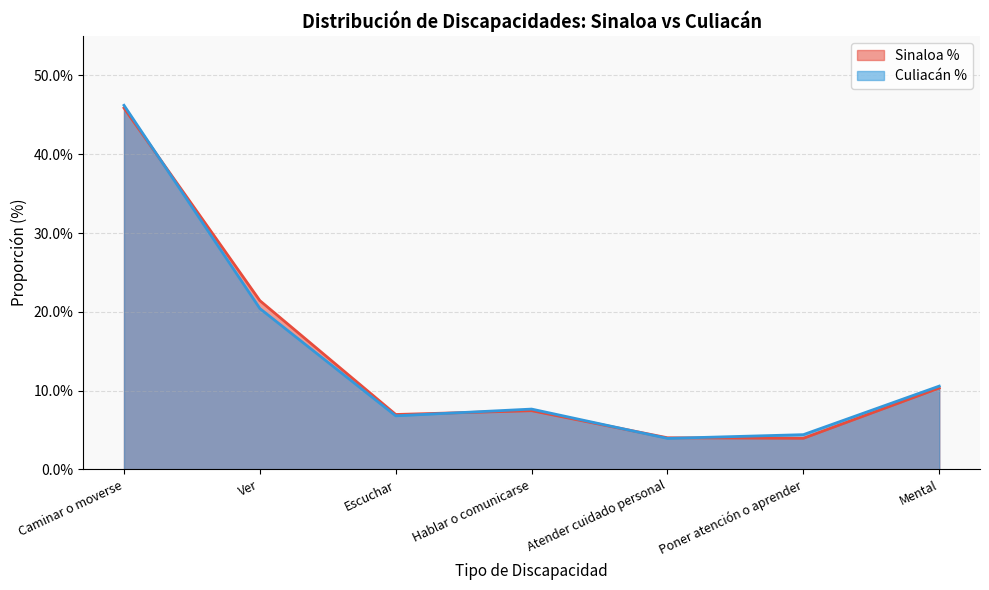

Reading left to right, list all the values displayed in this chart.

Sinaloa %: 0.5	0.2	0.1	0.1	0.0	0.0	0.1
Culiacán %: 0.5	0.2	0.1	0.1	0.0	0.0	0.1